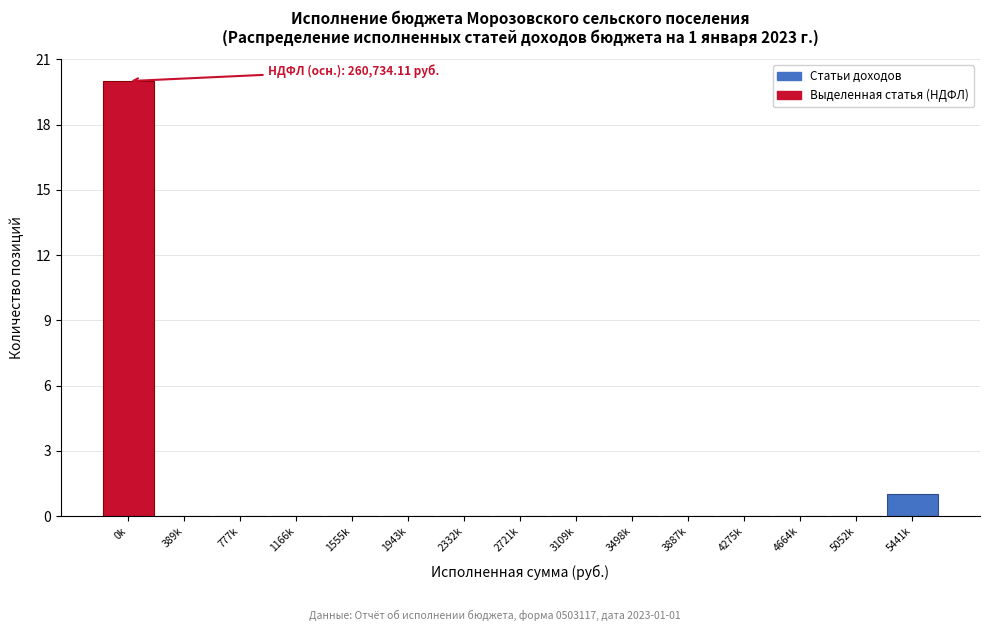

Reading left to right, transcribe all the data shown in this chart.

0k=20	389k=0	777k=0	1166k=0	1555k=0	1943k=0	2332k=0	2721k=0	3109k=0	3498k=0	3887k=0	4275k=0	4664k=0	5052k=0	5441k=1